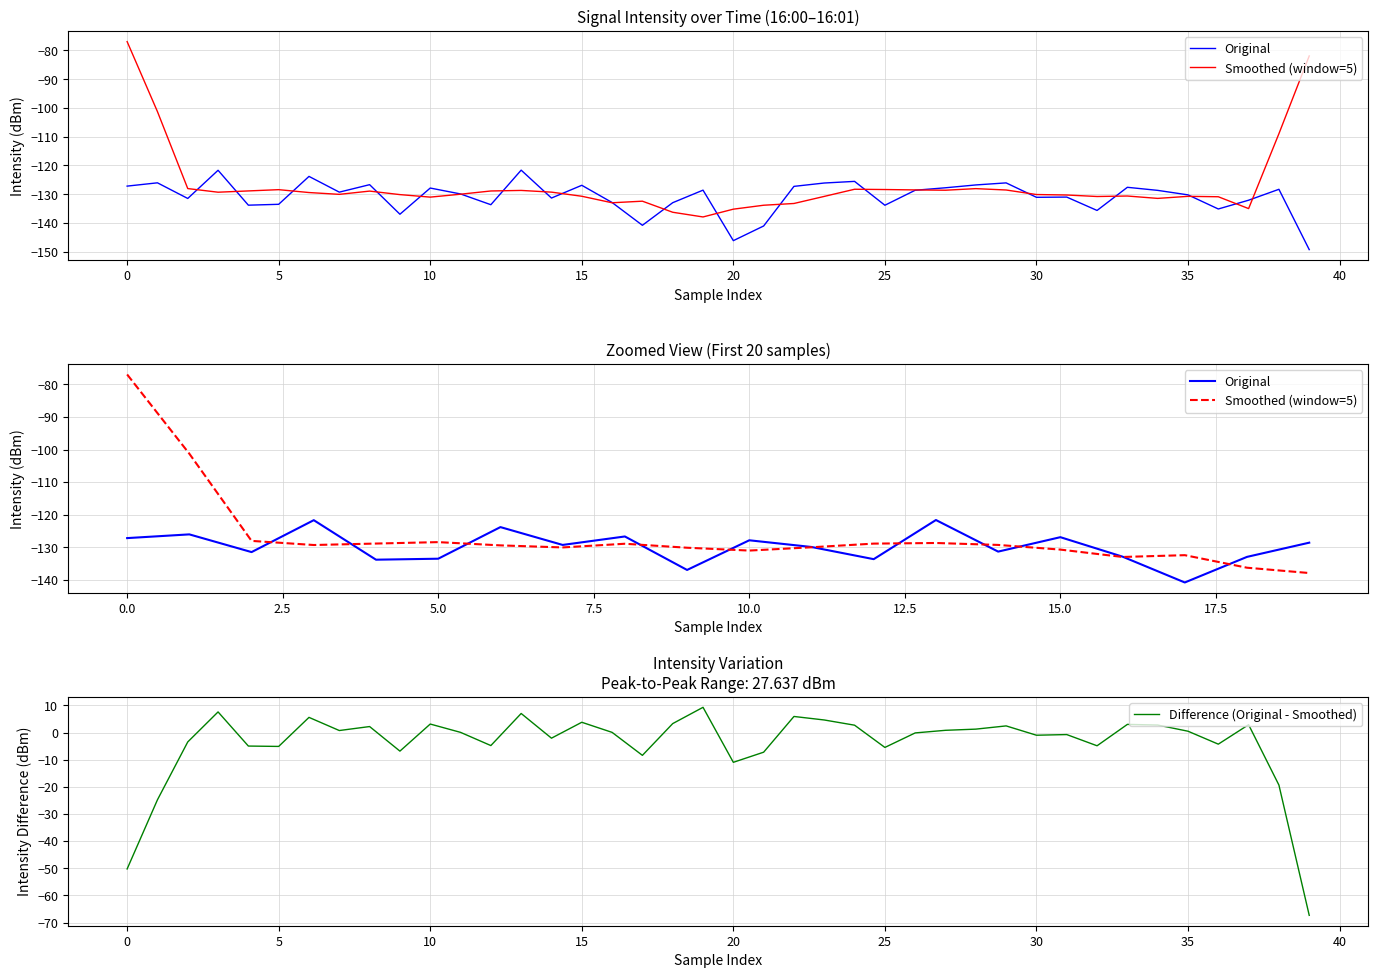

Where is intensity nearest to the value -135?

36